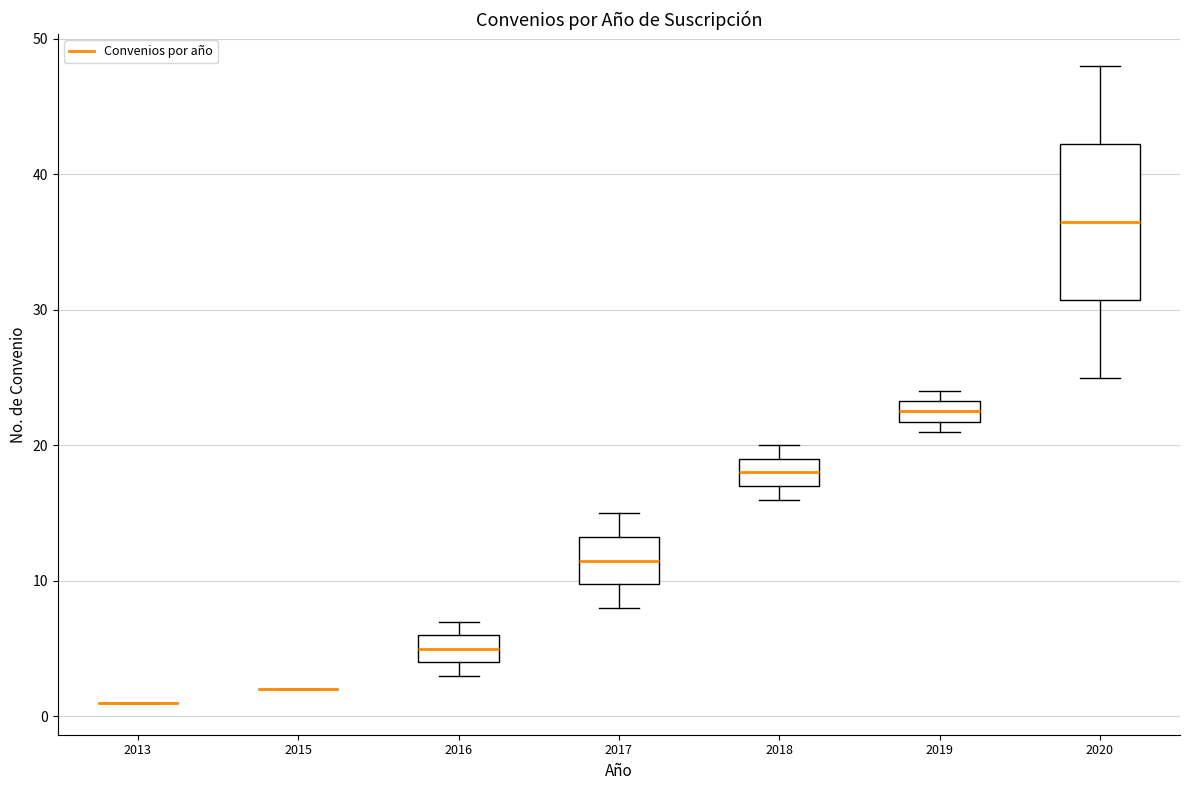

Where is the upper edge of the box at x = 2020 on the y-axis? The values are not printed on the chart, so give them approximately, as read against the axis.

42